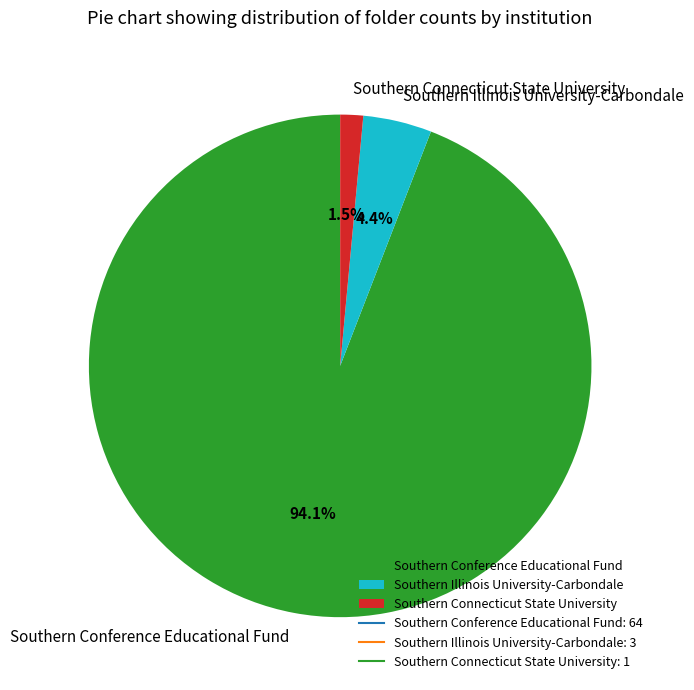

Which category accounts for the majority?

Southern Conference Educational Fund